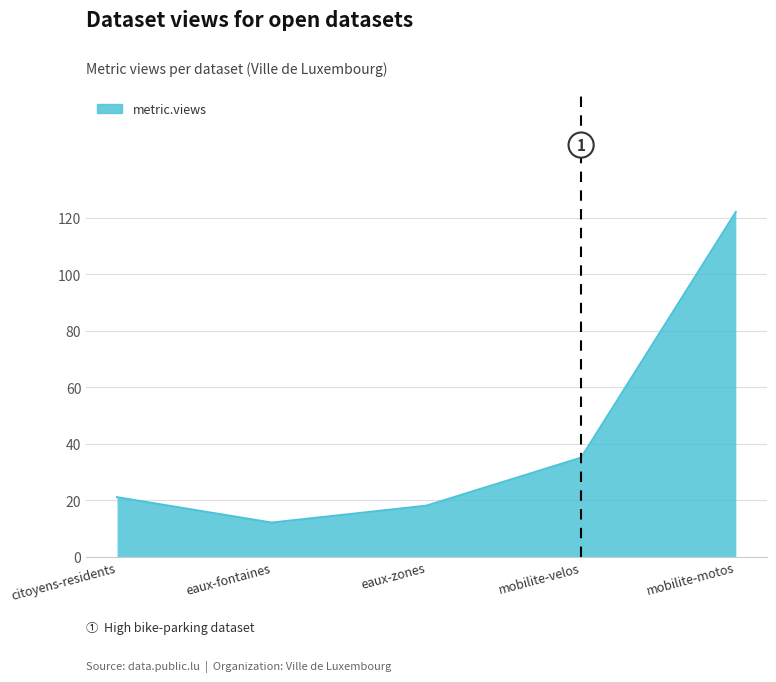

Reading left to right, what are all the values shown in this chart?

21	12	18	35	122